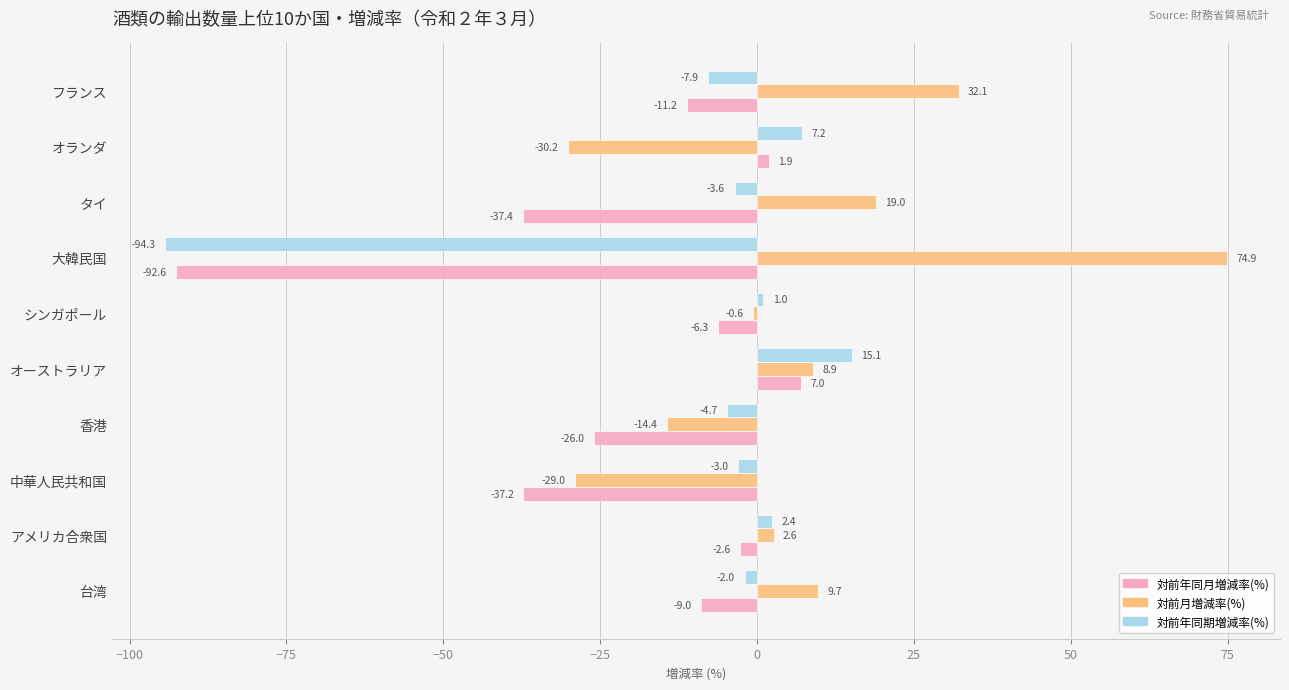

At which label is 対前月増減率(%) closest to 22?

タイ